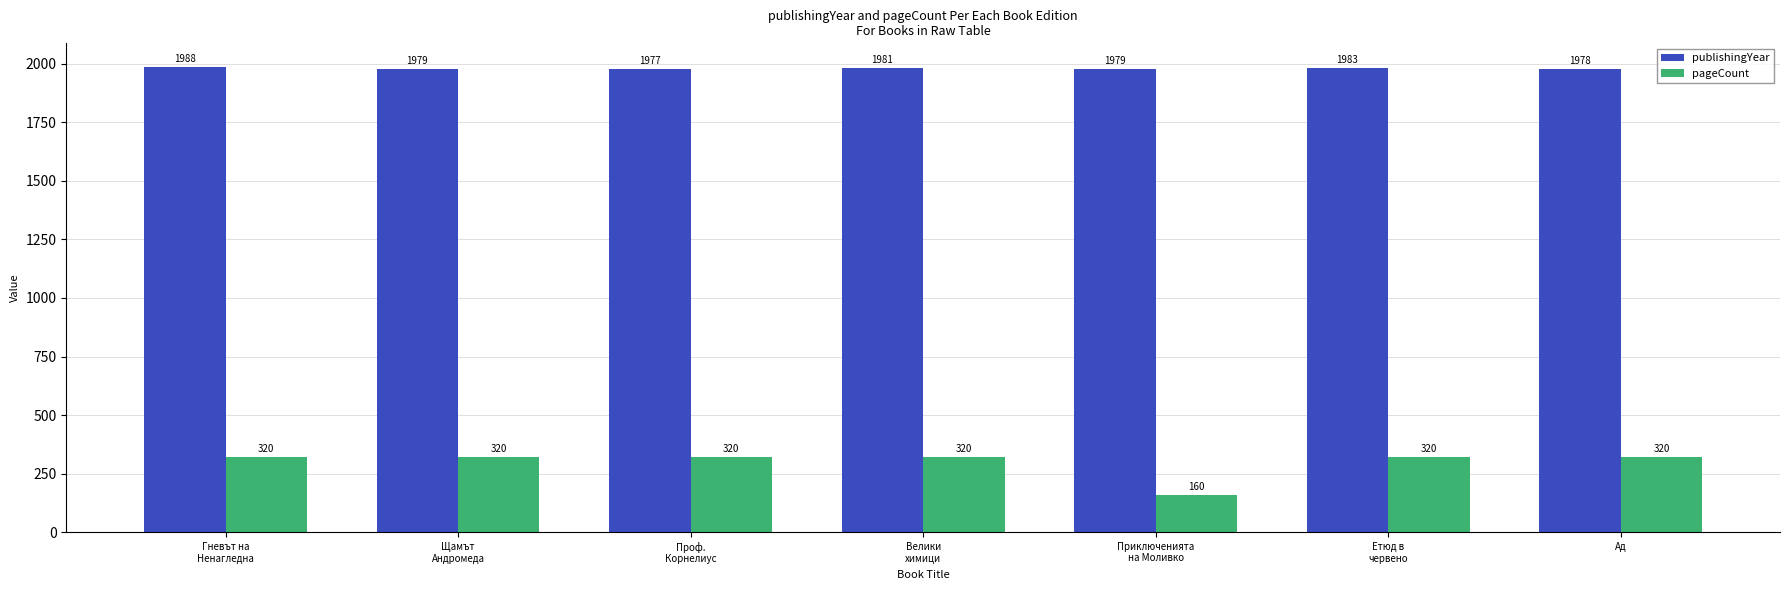

How many bars are there in each group?

2